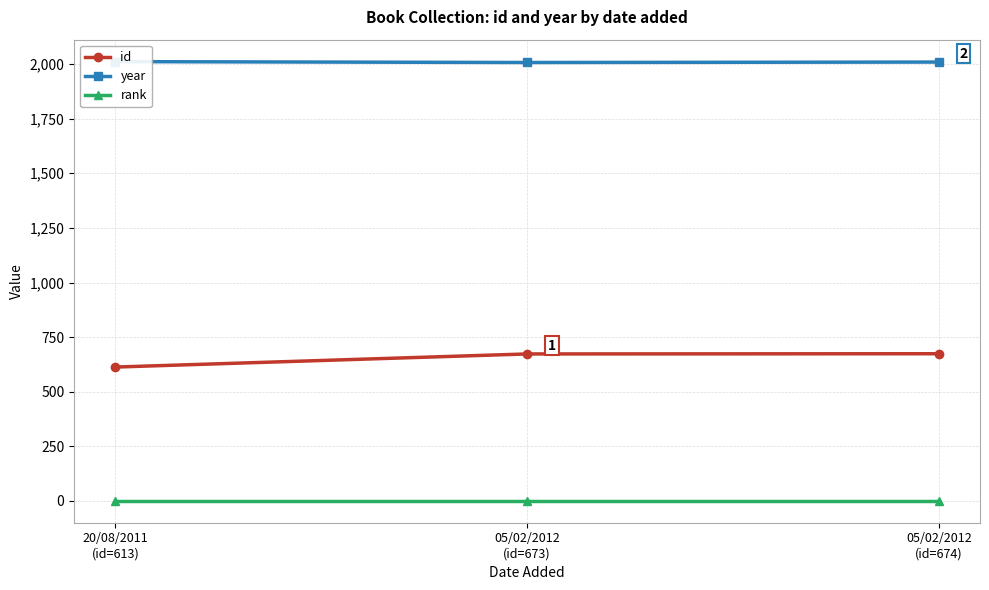

Reading left to right, transcribe all the data shown in this chart.

id: 20/08/2011
(id=613)=613	05/02/2012
(id=673)=673	05/02/2012
(id=674)=674
year: 20/08/2011
(id=613)=2011	05/02/2012
(id=673)=2007	05/02/2012
(id=674)=2009
rank: 20/08/2011
(id=613)=1	05/02/2012
(id=673)=1	05/02/2012
(id=674)=1